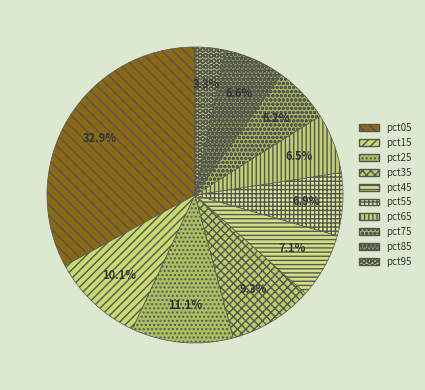

How many segments does this pie chart have?

10